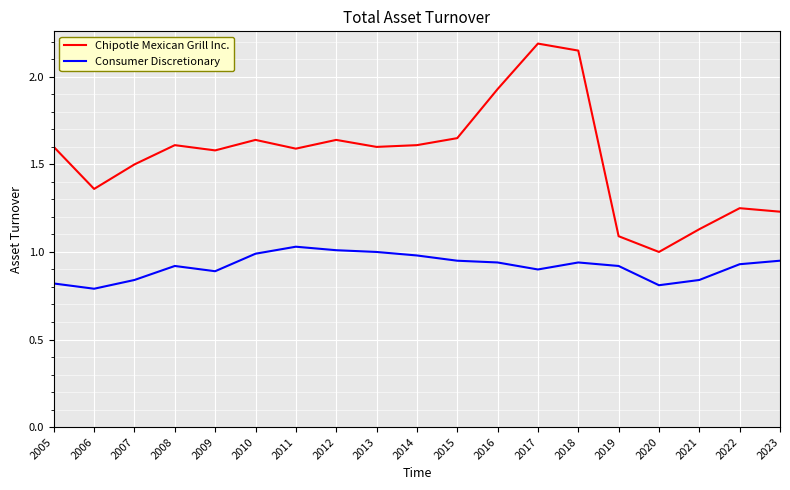

Is the value of Consumer Discretionary at 2020 greater than the value of Chipotle Mexican Grill Inc. at 2011?

No